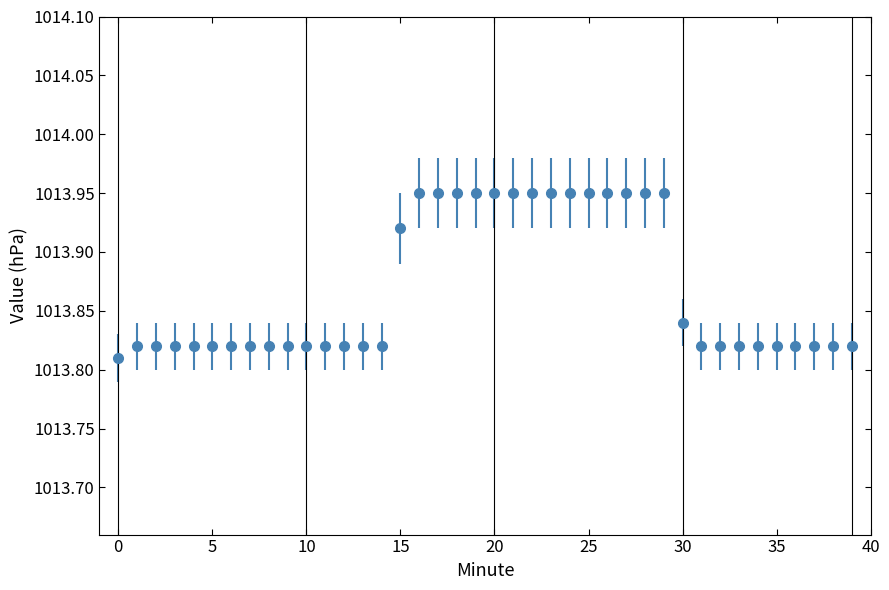

What is the sum of all values?

40554.7